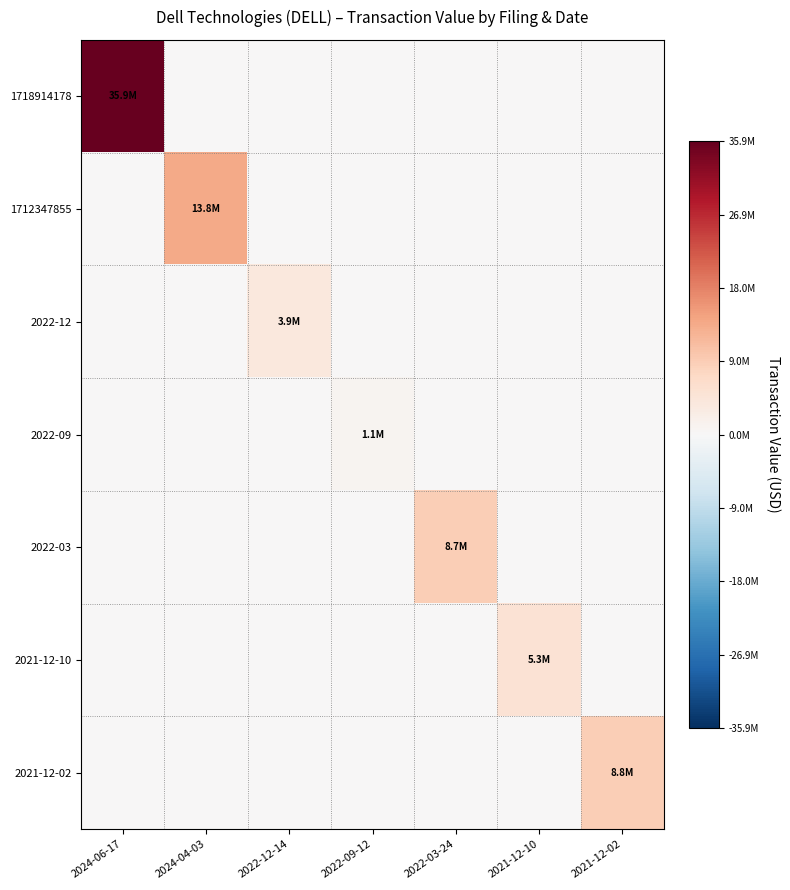

Reading left to right, what are all the values shown in this chart?

1718914178: 2024-06-17=35924937	2024-04-03=0	2022-12-14=0	2022-09-12=0	2022-03-24=0	2021-12-10=0	2021-12-02=0
1712347855: 2024-06-17=0	2024-04-03=13752279	2022-12-14=0	2022-09-12=0	2022-03-24=0	2021-12-10=0	2021-12-02=0
2022-12: 2024-06-17=0	2024-04-03=0	2022-12-14=3918398	2022-09-12=0	2022-03-24=0	2021-12-10=0	2021-12-02=0
2022-09: 2024-06-17=0	2024-04-03=0	2022-12-14=0	2022-09-12=1106947	2022-03-24=0	2021-12-10=0	2021-12-02=0
2022-03: 2024-06-17=0	2024-04-03=0	2022-12-14=0	2022-09-12=0	2022-03-24=8725393	2021-12-10=0	2021-12-02=0
2021-12-10: 2024-06-17=0	2024-04-03=0	2022-12-14=0	2022-09-12=0	2022-03-24=0	2021-12-10=5296548	2021-12-02=0
2021-12-02: 2024-06-17=0	2024-04-03=0	2022-12-14=0	2022-09-12=0	2022-03-24=0	2021-12-10=0	2021-12-02=8840130